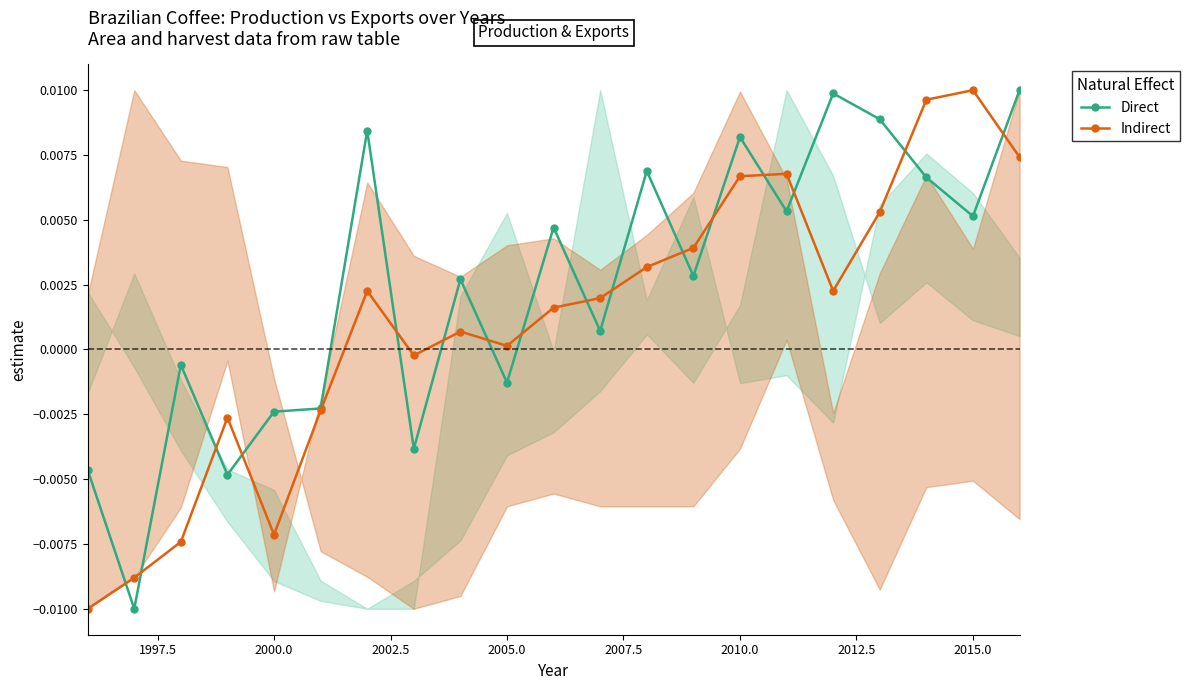

At which category does Indirect reach its first local valley?

2000.0